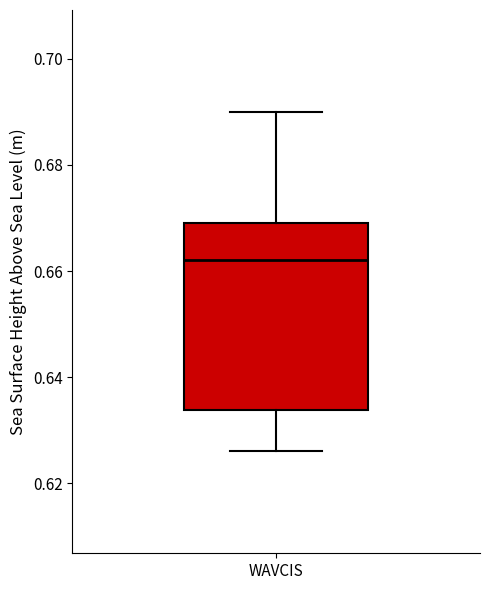

Transcribe this box plot: give where the median line is, the range the box spans, and where the two whiskers end, as read against the y-axis. The values are not printed on the chart, so give them approximately, as read against the axis.

median 0.662, box 0.634 to 0.670, whiskers 0.626 to 0.690